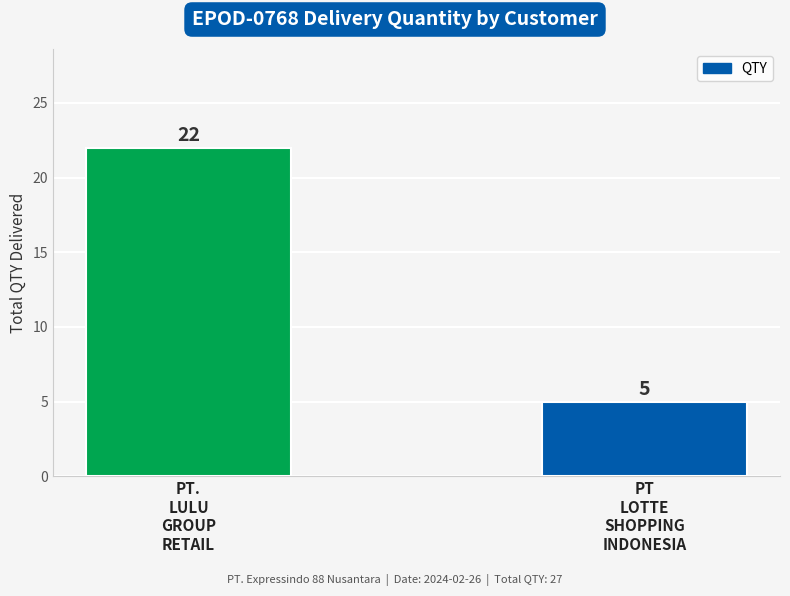

What is the smallest value displayed?

5